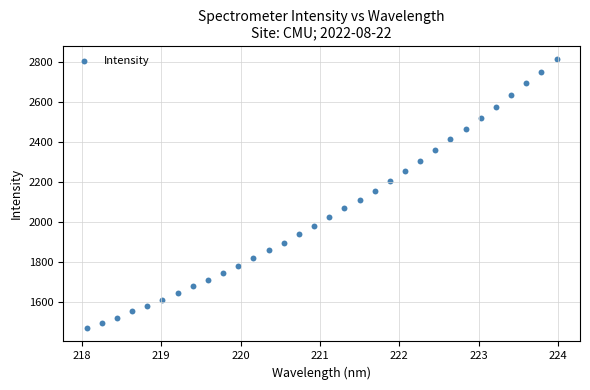

What is the range of Y values (max minus min)?

1347.0